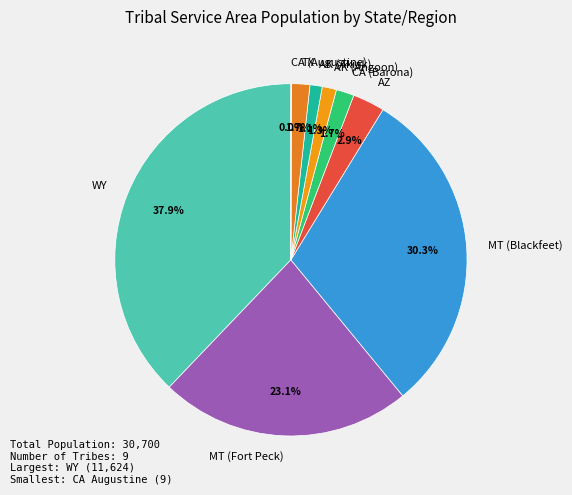

Does AZ represent more than half of the total?

No